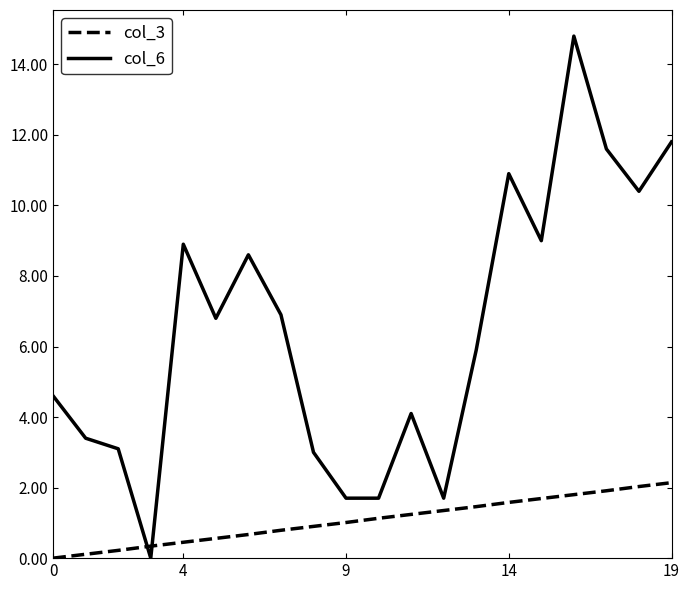

Rank the series by their average value, from lowest to highest.

col_3, col_6